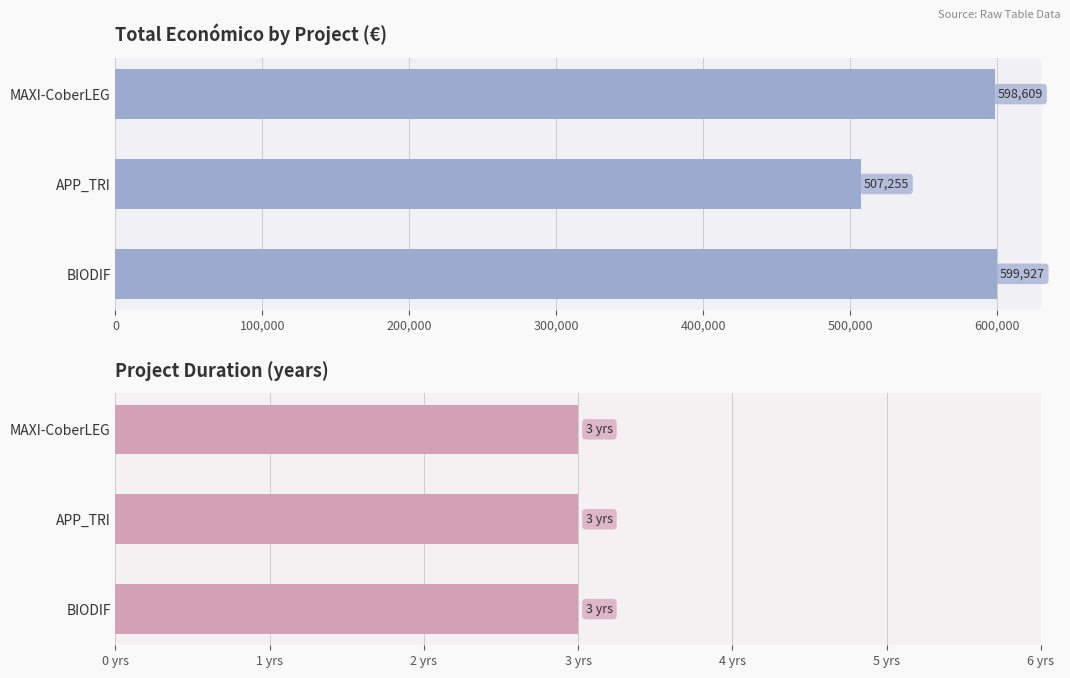

Which series has the widest spread of values?

Total económico